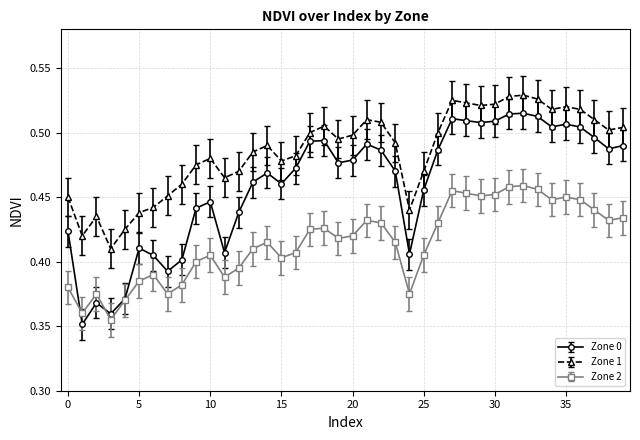

Which series has the largest range (max minus min)?

Zone 0